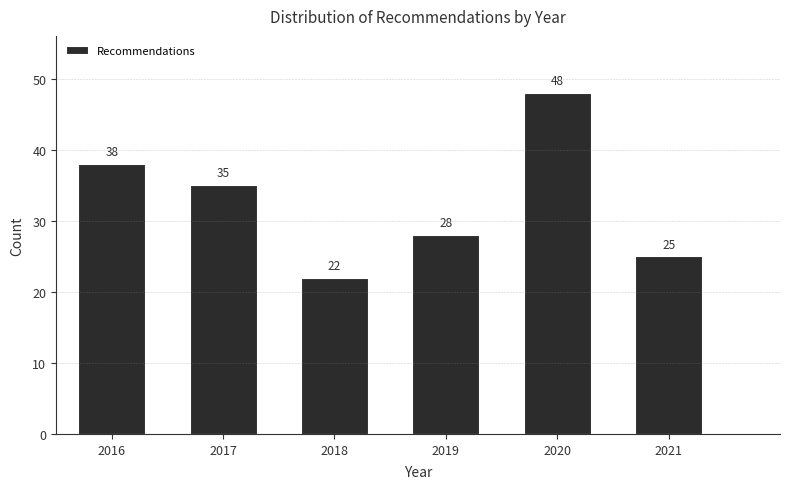

Reading right to left, extract all data points from this chart.

2021=25	2020=48	2019=28	2018=22	2017=35	2016=38